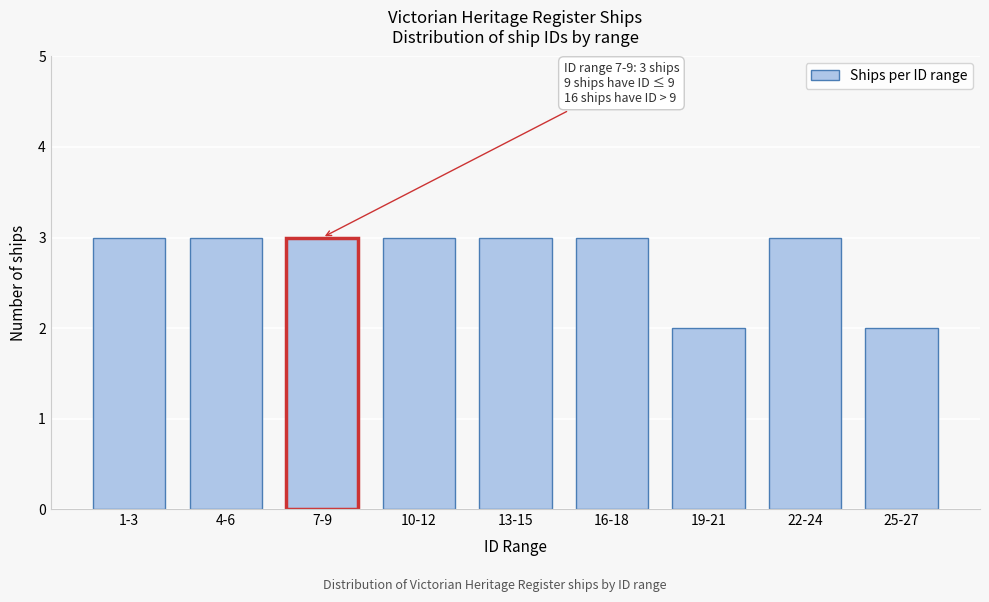

Reading left to right, what are all the values shown in this chart?

3	3	3	3	3	3	2	3	2